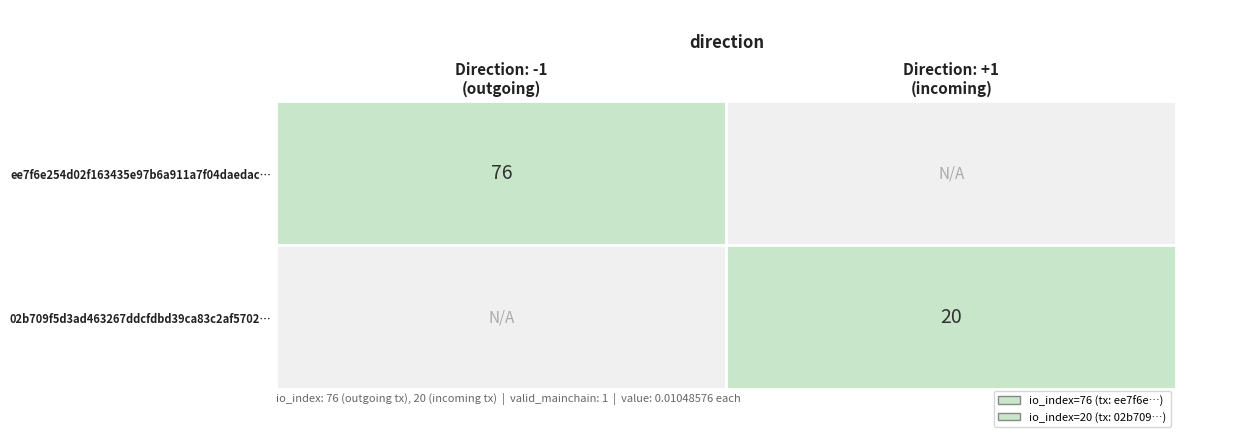

What is the maximum value for 02b709f5d3ad463267ddcfdbd39ca83c2af5702?

20